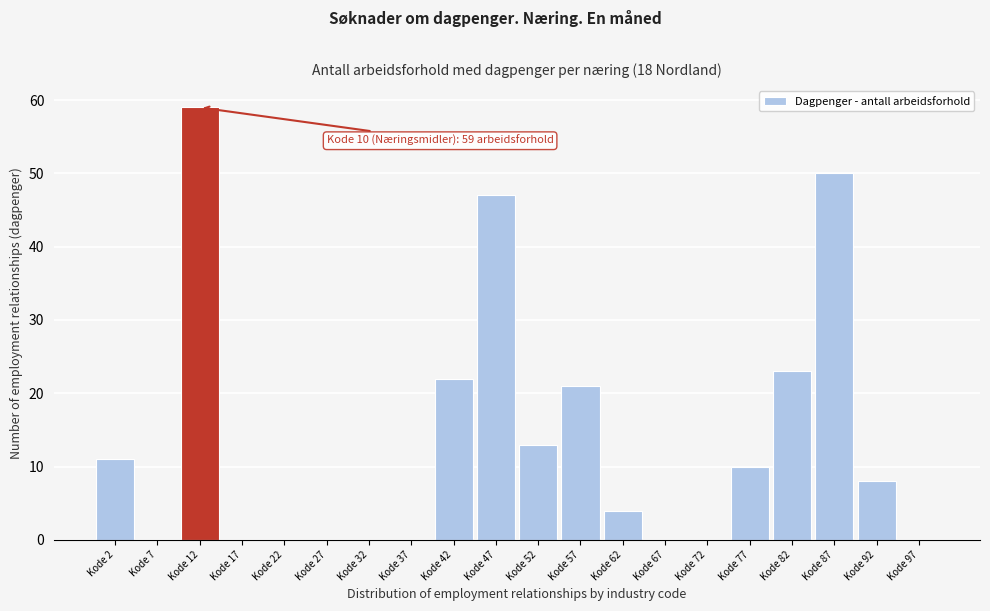

Reading left to right, extract all data points from this chart.

Kode 2=11	Kode 7=0	Kode 12=59	Kode 17=0	Kode 22=0	Kode 27=0	Kode 32=0	Kode 37=0	Kode 42=22	Kode 47=47	Kode 52=13	Kode 57=21	Kode 62=4	Kode 67=0	Kode 72=0	Kode 77=10	Kode 82=23	Kode 87=50	Kode 92=8	Kode 97=0